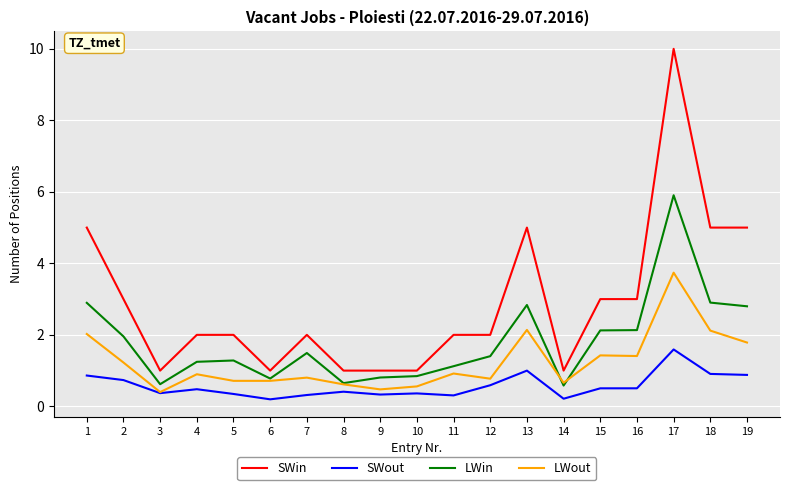

What is the maximum value shown in the chart?

10.0